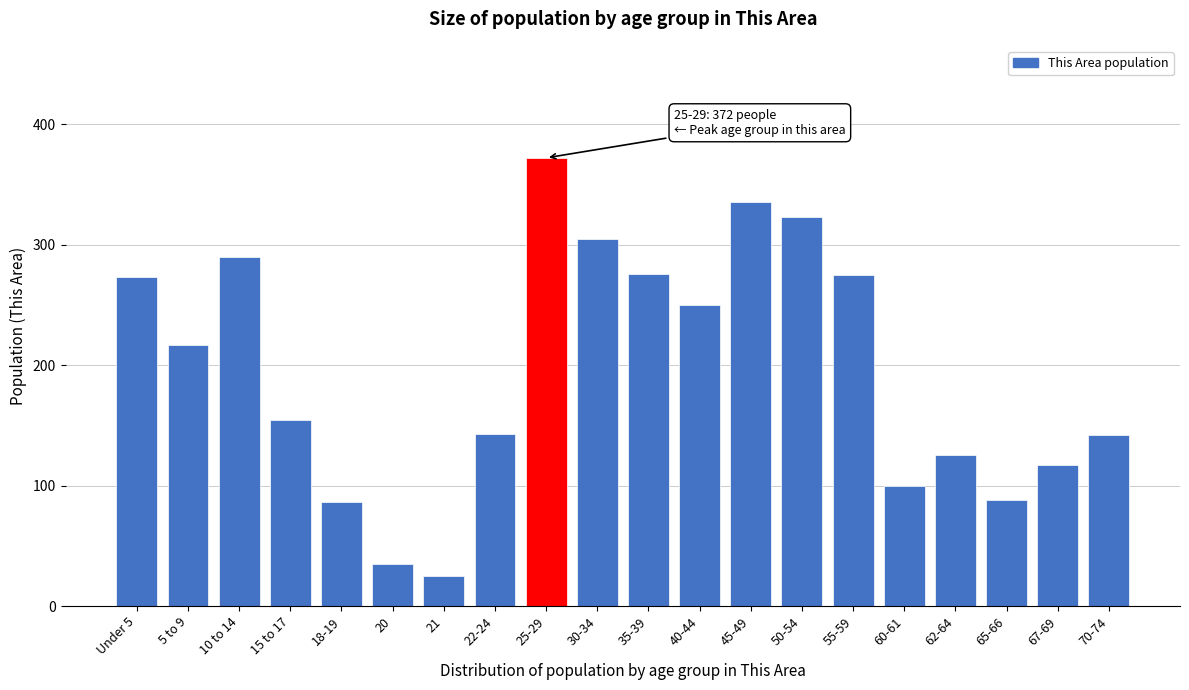

What is the label of the 10th bar from the right?

35-39